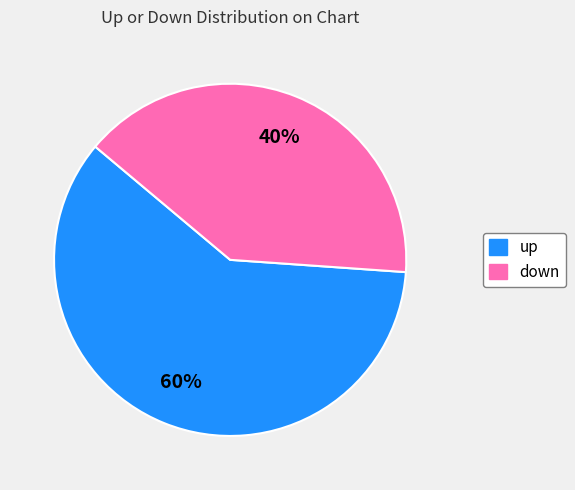

Approximately how many times larger is the value at up compared to down?

1.5